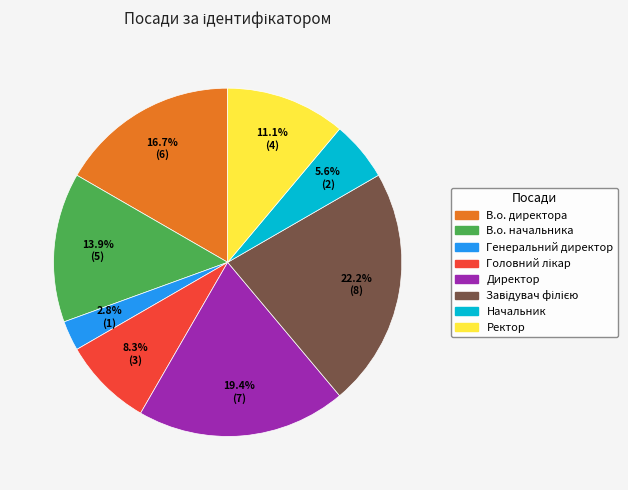

Which category has the smallest portion of the pie?

Генеральний директор